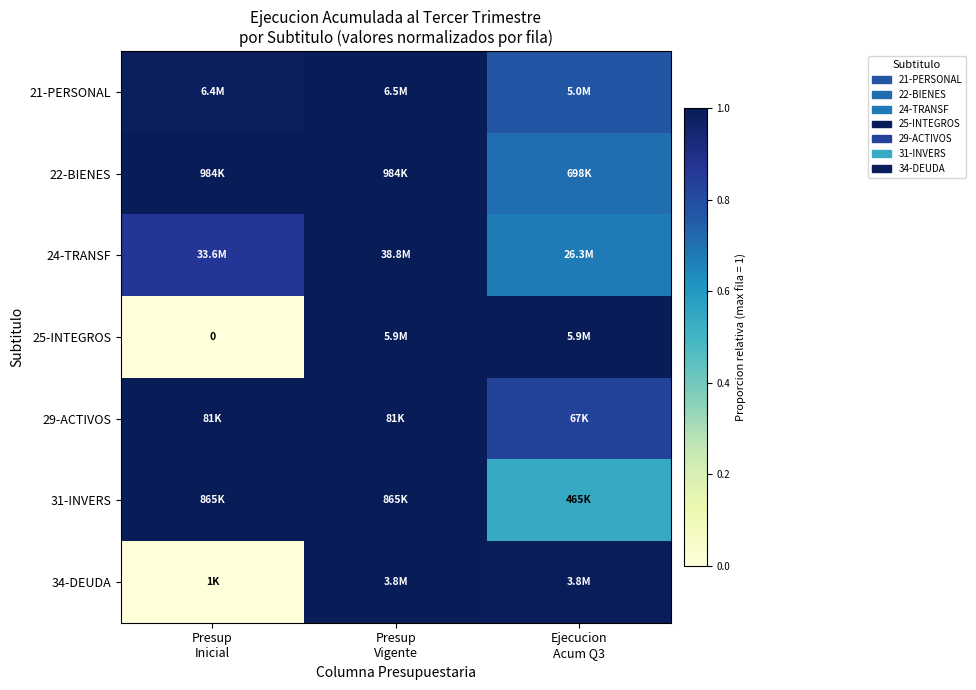

At how many categories does at least one series exceed 0?

3